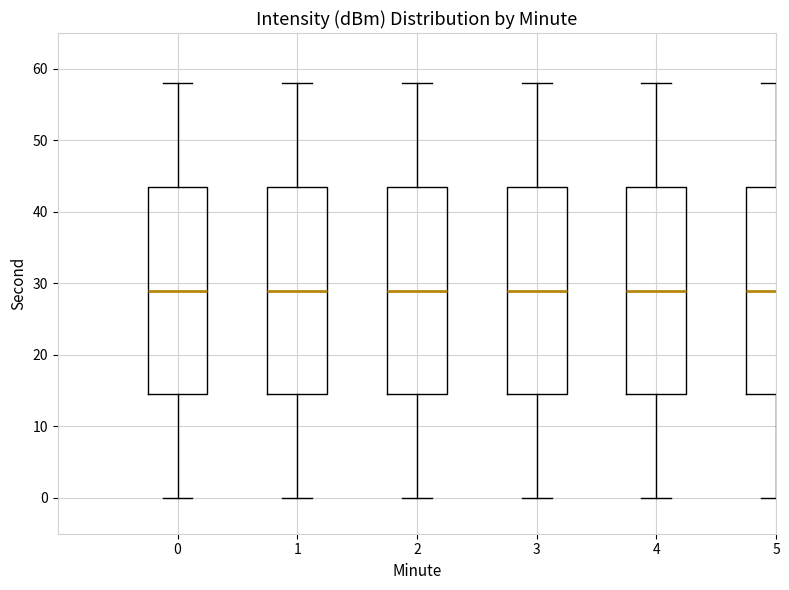

Reading left to right, transcribe this box plot: for each box, give where its median line is, the range the box spans, and where its two whiskers end, as read against the y-axis. The values are not printed on the chart, so give them approximately, as read against the axis.

0: median 29, box 15 to 44, whiskers 0 to 58
1: median 29, box 15 to 44, whiskers 0 to 58
2: median 29, box 15 to 44, whiskers 0 to 58
3: median 29, box 15 to 44, whiskers 0 to 58
4: median 29, box 15 to 44, whiskers 0 to 58
5: median 29, box 15 to 44, whiskers 0 to 58